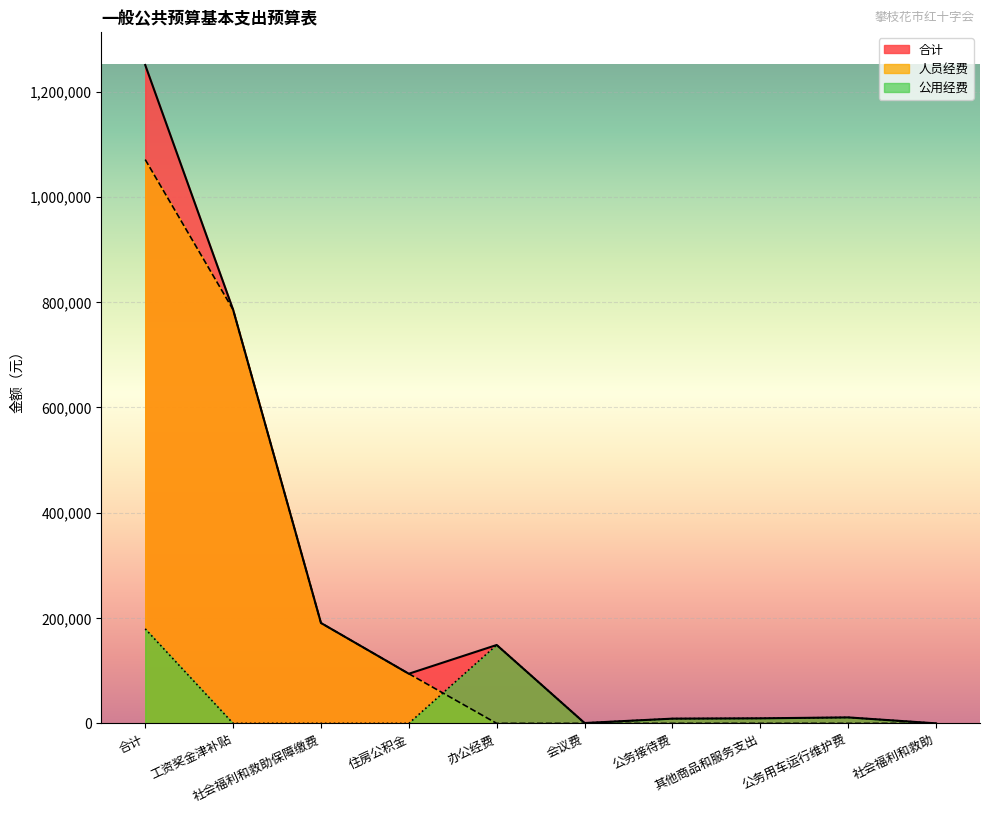

How many lines are shown in the chart?

3